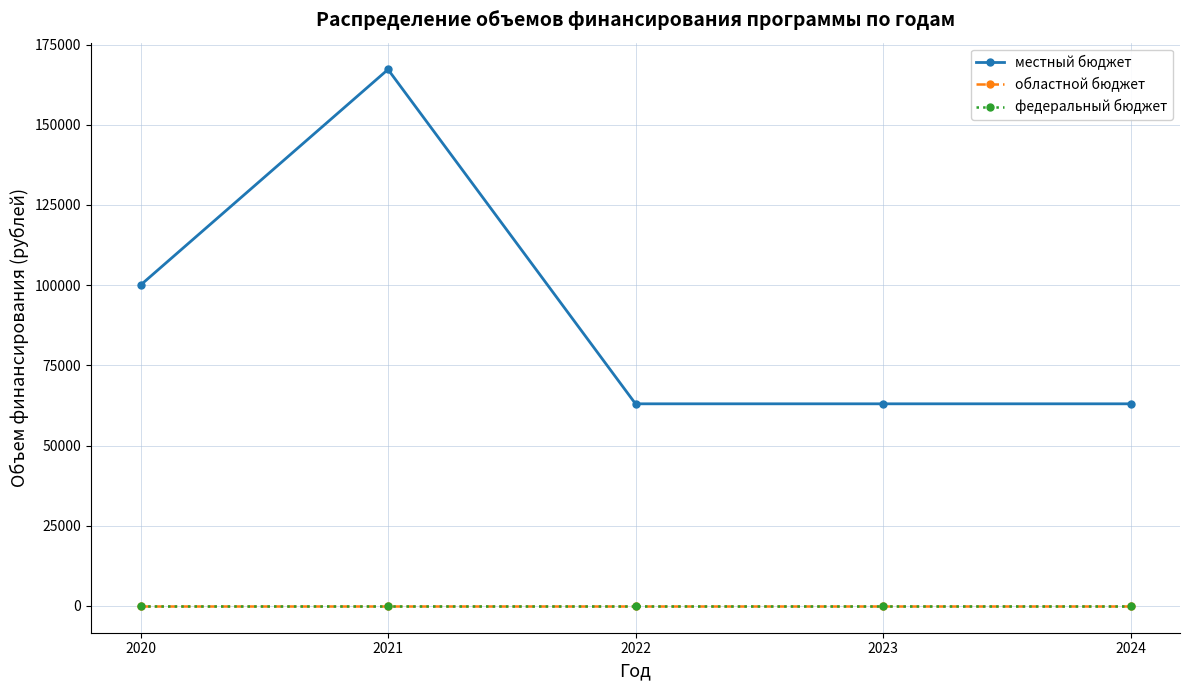

Reading left to right, extract all data points from this chart.

местный бюджет: 2020=100000.0	2021=167233.0	2022=63000.0	2023=63000.0	2024=63000.0
областной бюджет: 2020=0.0	2021=0.0	2022=0.0	2023=0.0	2024=0.0
федеральный бюджет: 2020=0.0	2021=0.0	2022=0.0	2023=0.0	2024=0.0